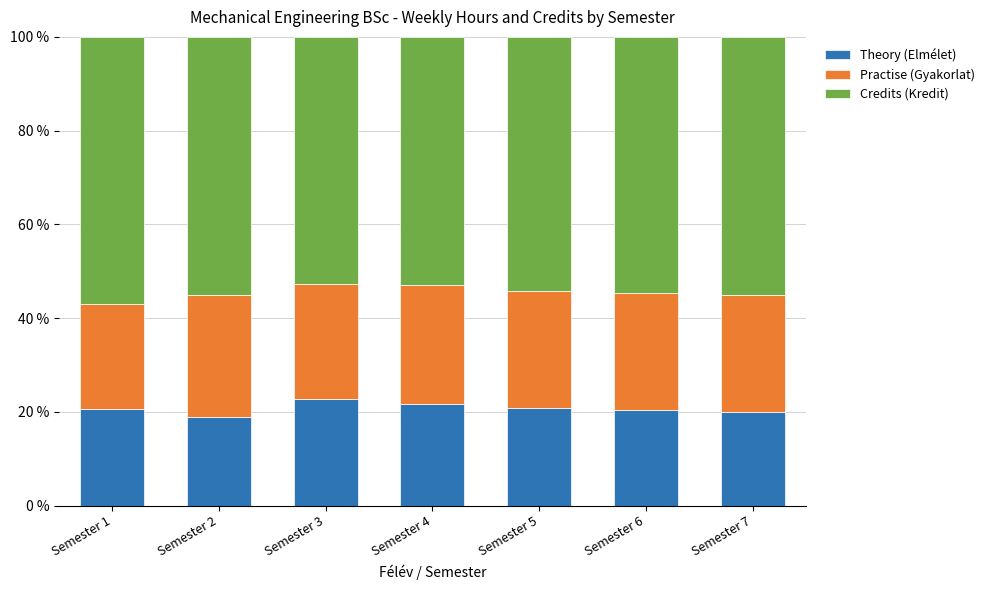

What is the highest value of the Theory (Elmélet) series?

22.6